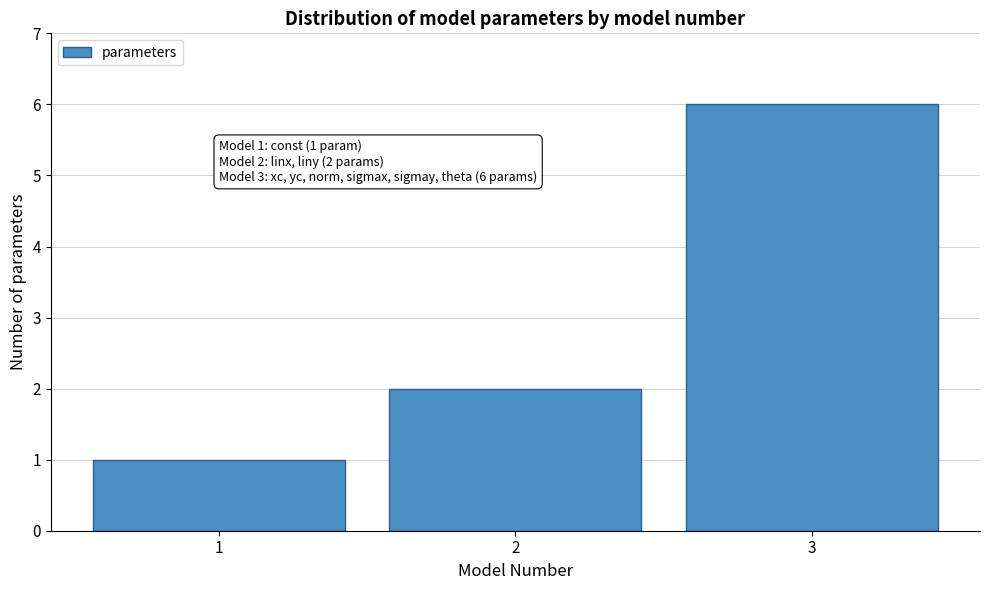

Over which range of the x-axis is the bar tallest?

2.5 to 3.5